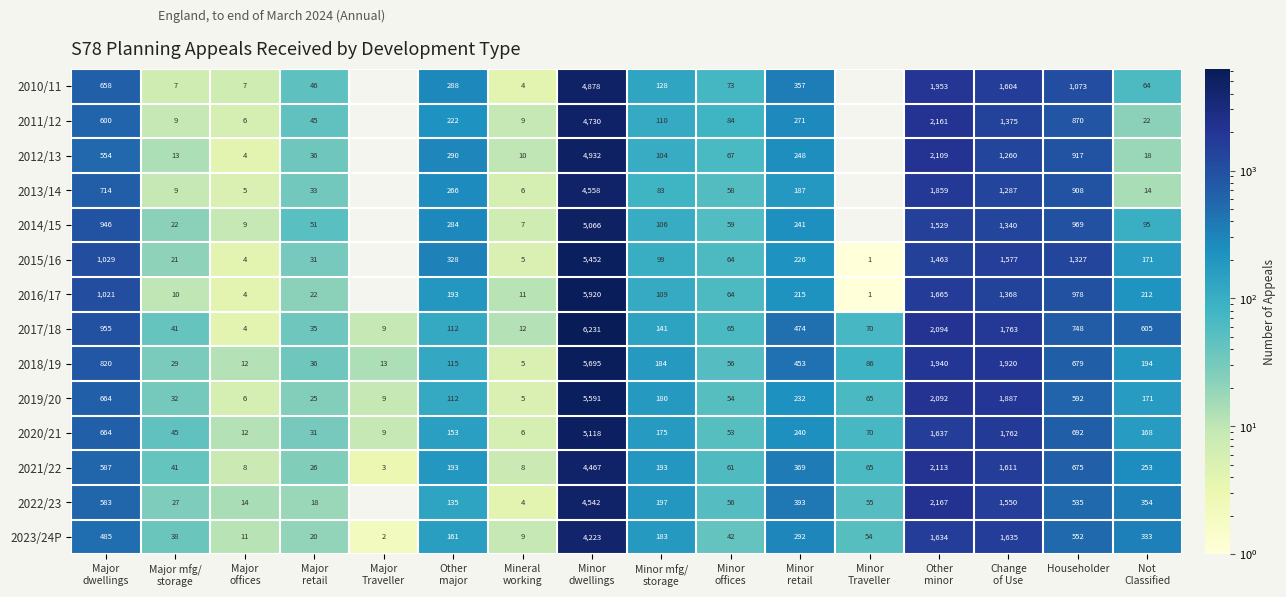

What is the sum of all 2021/22 values?

10673